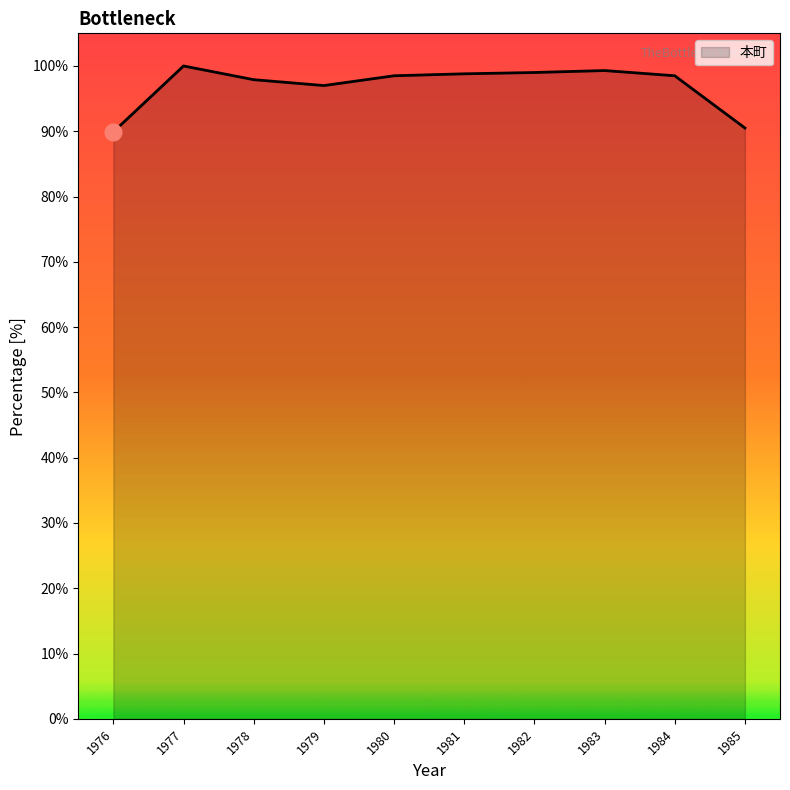

What is the approximate value at 1982?

99.0